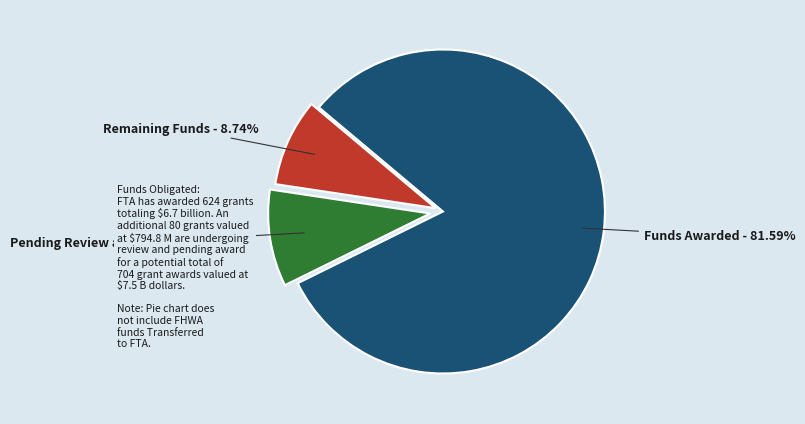

Which slice is the largest?

Funds Awarded